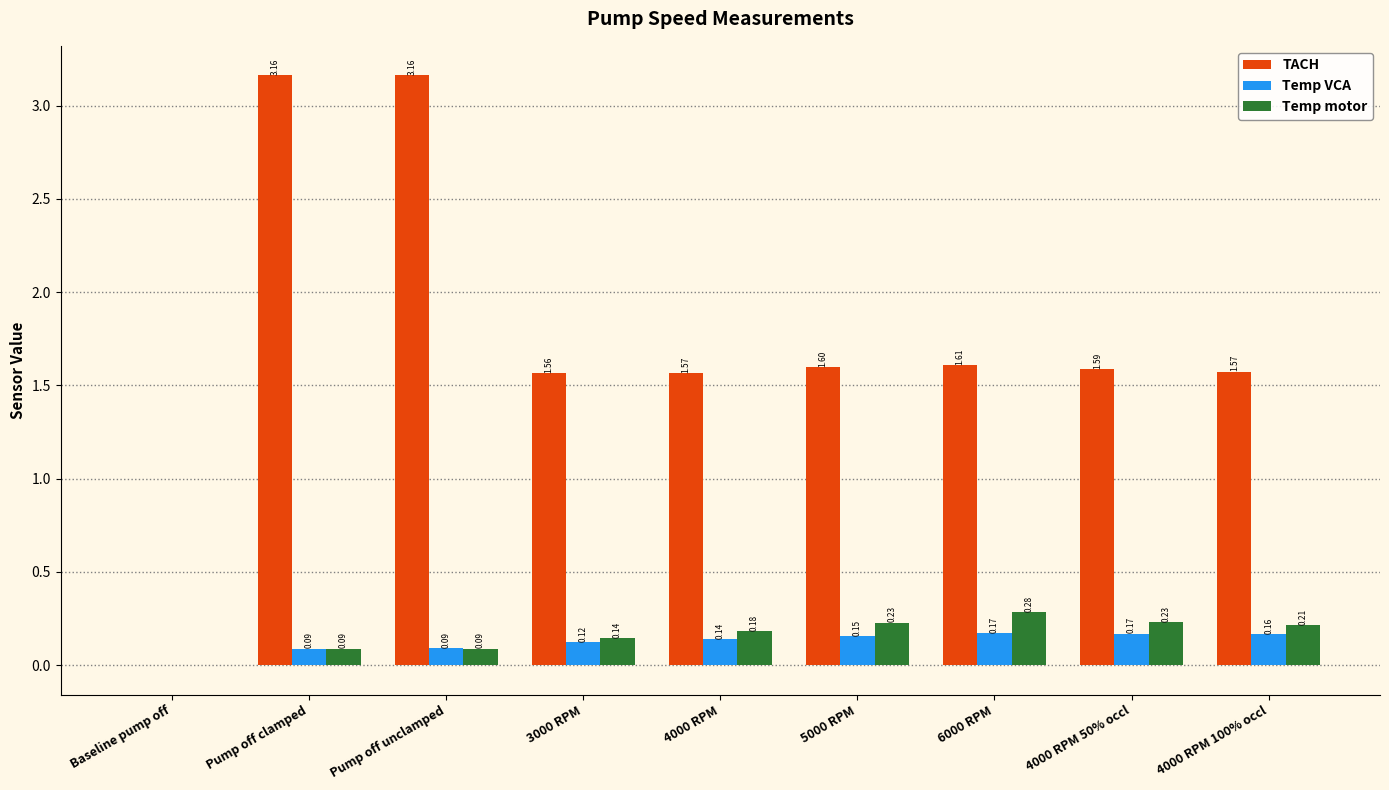

Where does the TACH series first go above 1?

Pump off clamped